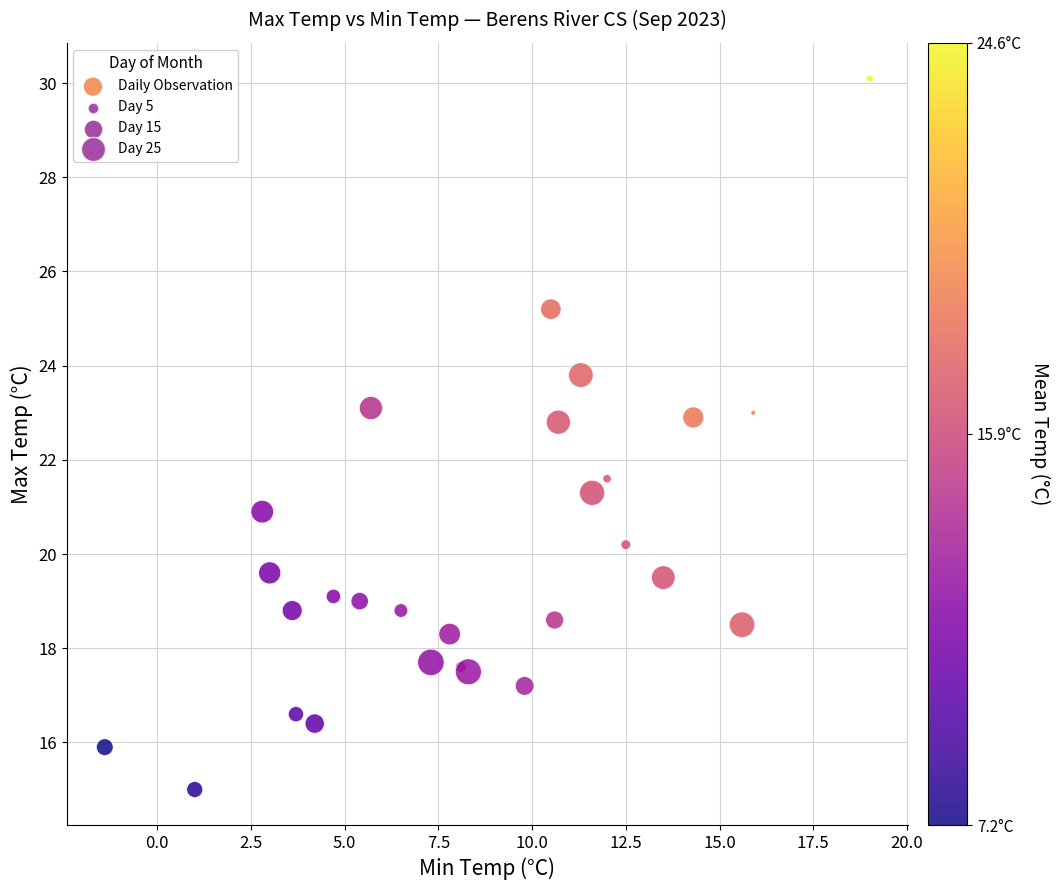

What Y value in the scatter plot is closest to 22?

21.6